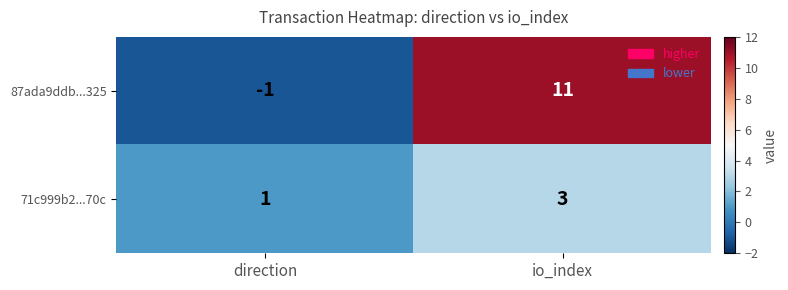

Reading left to right, what are all the values shown in this chart?

87ada9ddb...325: -1	11
71c999b2...70c: 1	3